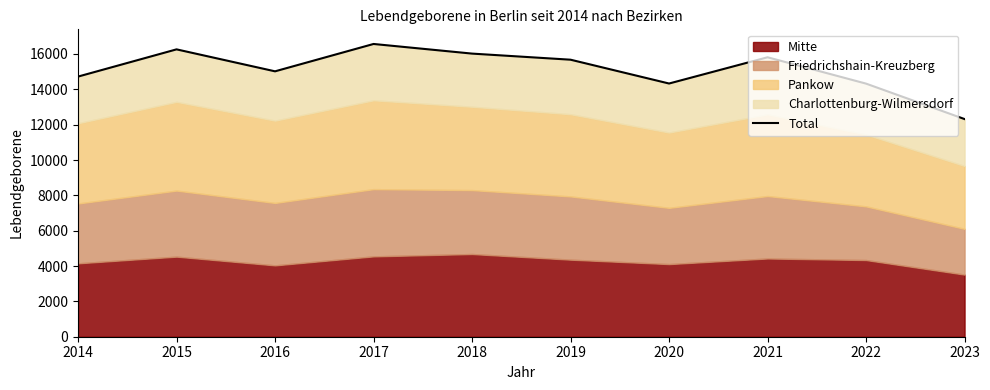

How many values are below 15676?

5